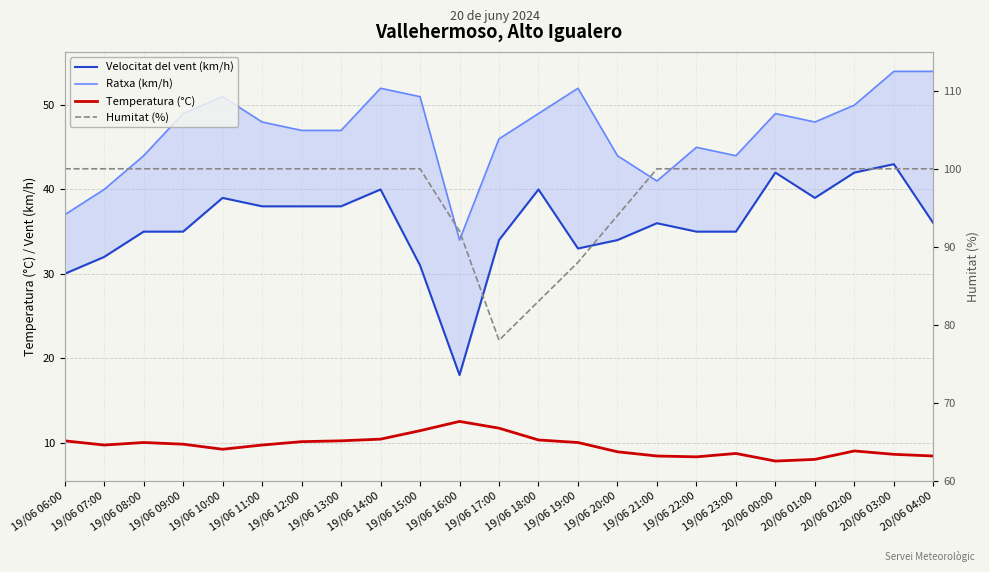

What is the label of the 17th point from the left?

19/06 22:00